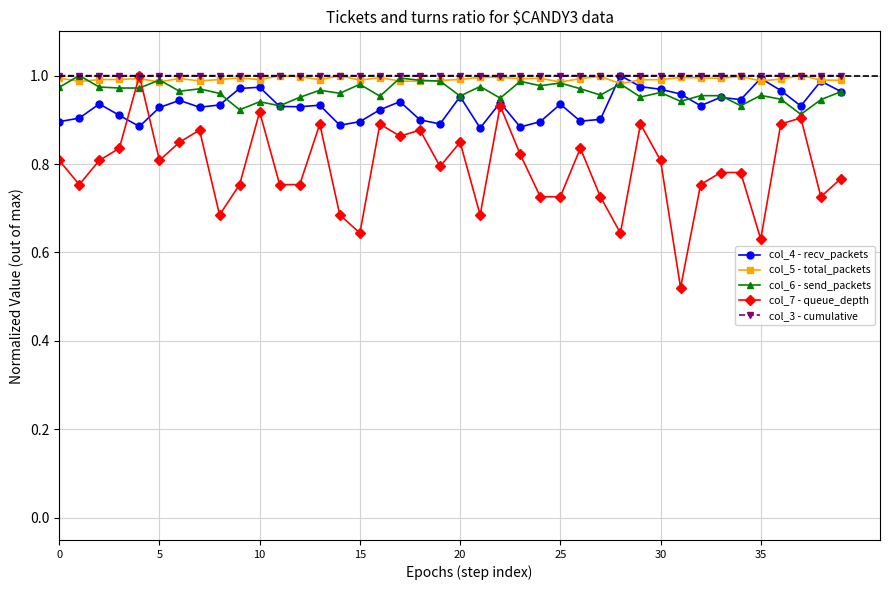

What is the difference between the second highest and minimum values in the col_4 - recv_packets series?

0.1